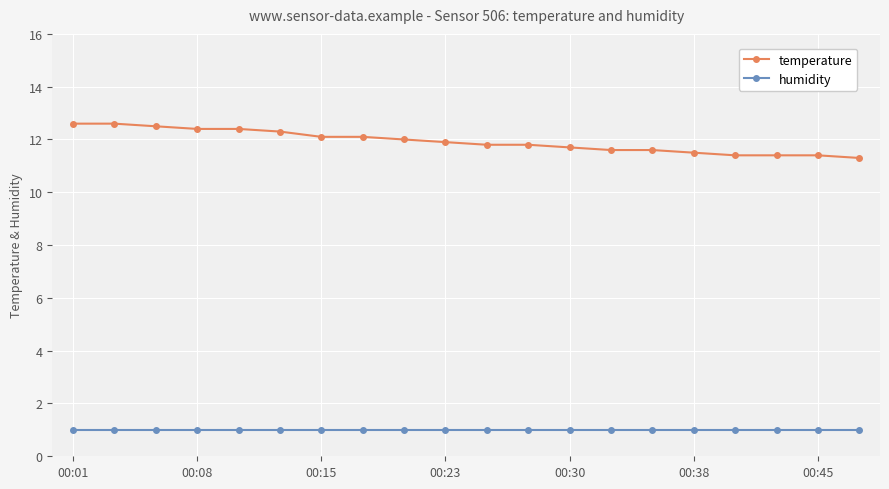

True or false: humidity and temperature intersect in this chart.

False